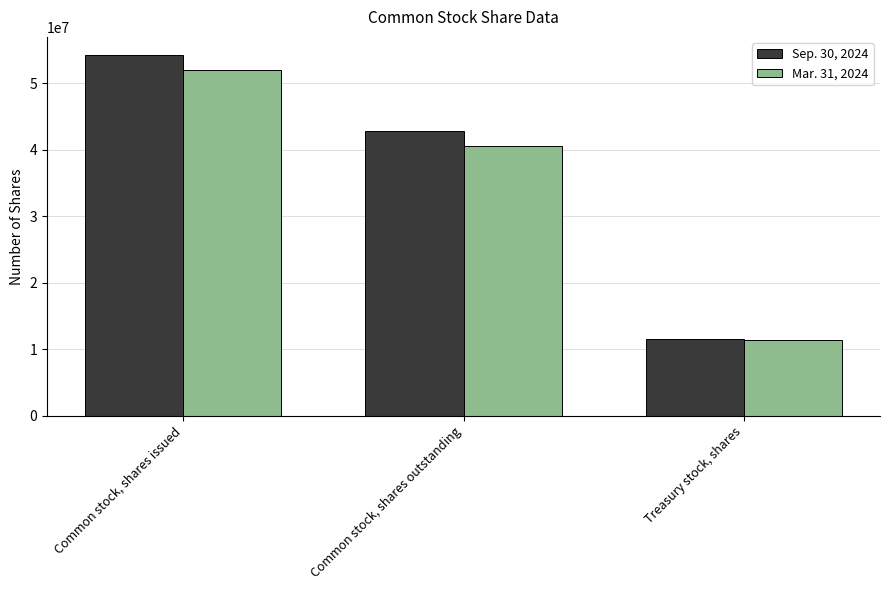

Reading left to right, what are all the values shown in this chart?

Sep. 30, 2024: 54294696	42804479	11490217
Mar. 31, 2024: 51995027	40619448	11375579